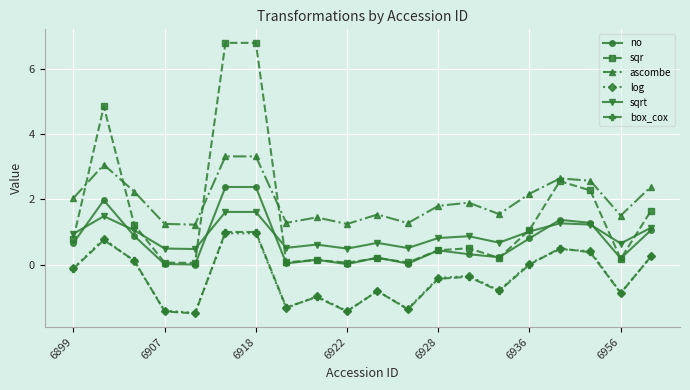

True or false: log has more than 0 points higher than both neighbors.

True